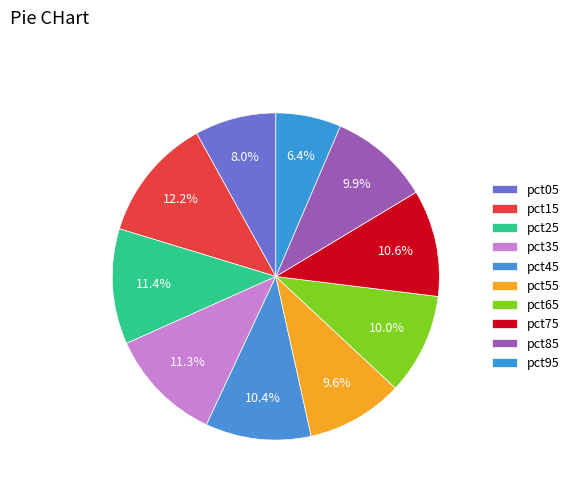

What is the smallest slice in the pie chart?

pct95